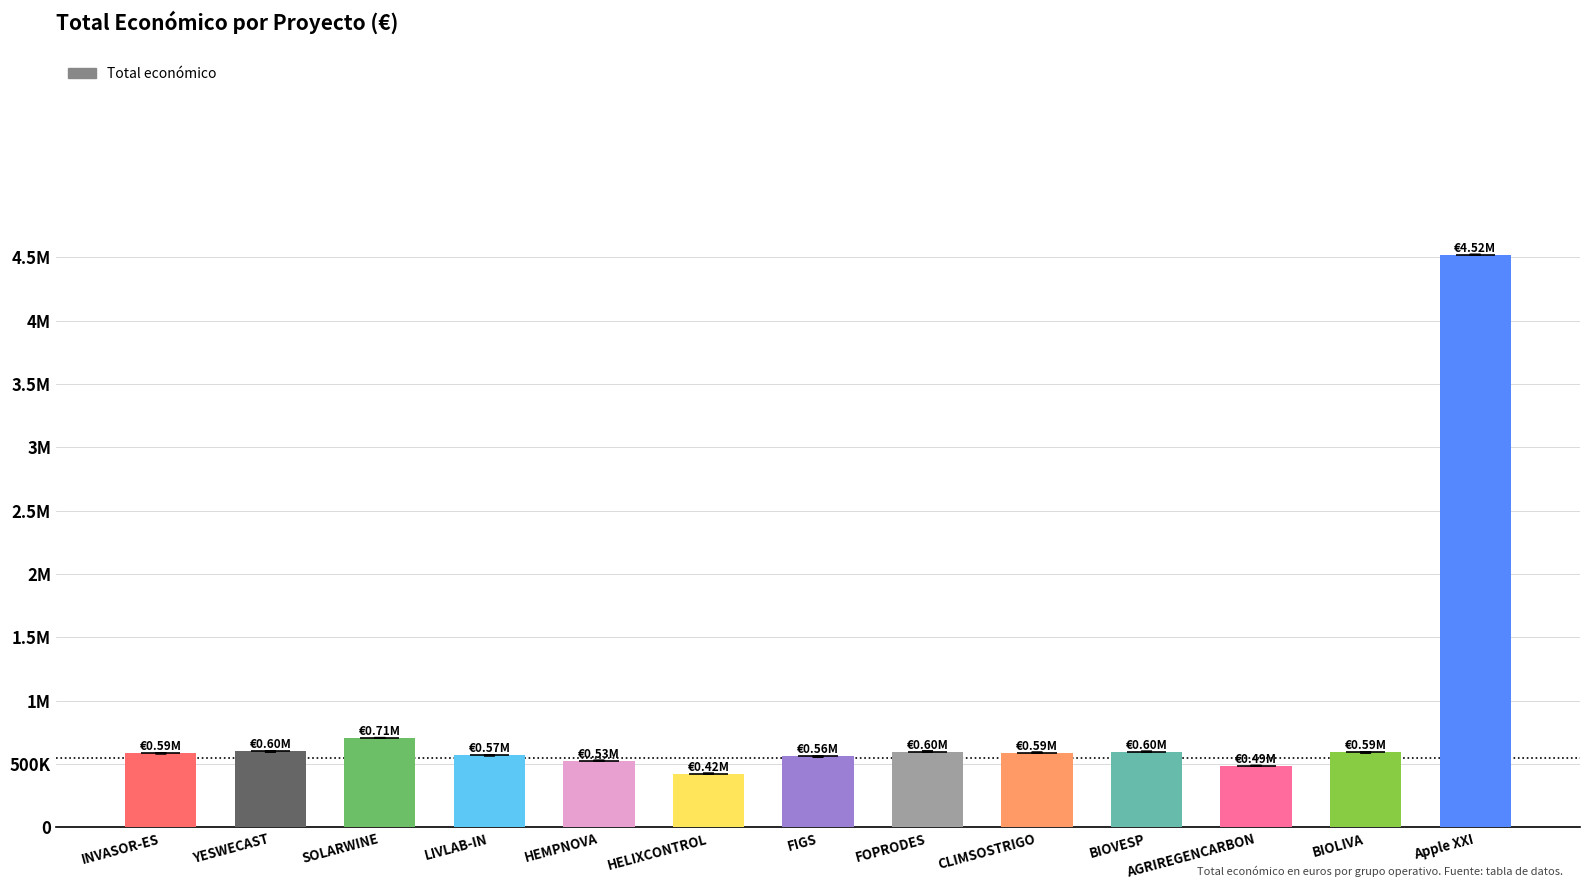

Approximately how many times larger is the value at AGRIREGENCARBON compared to BIOVESP?

0.8